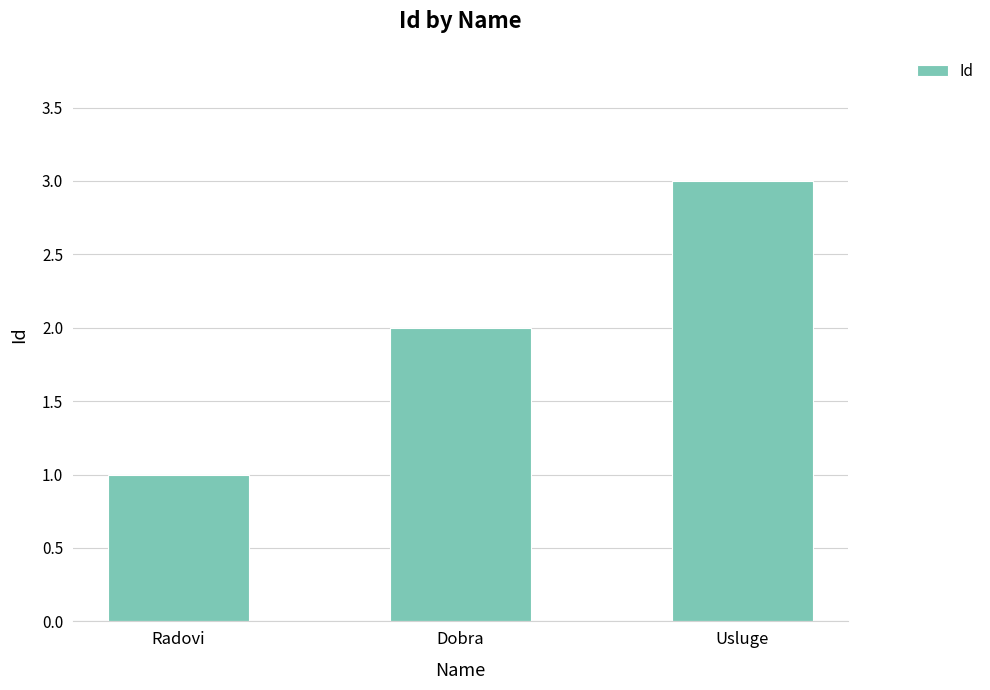

What position from the left is Usluge?

3